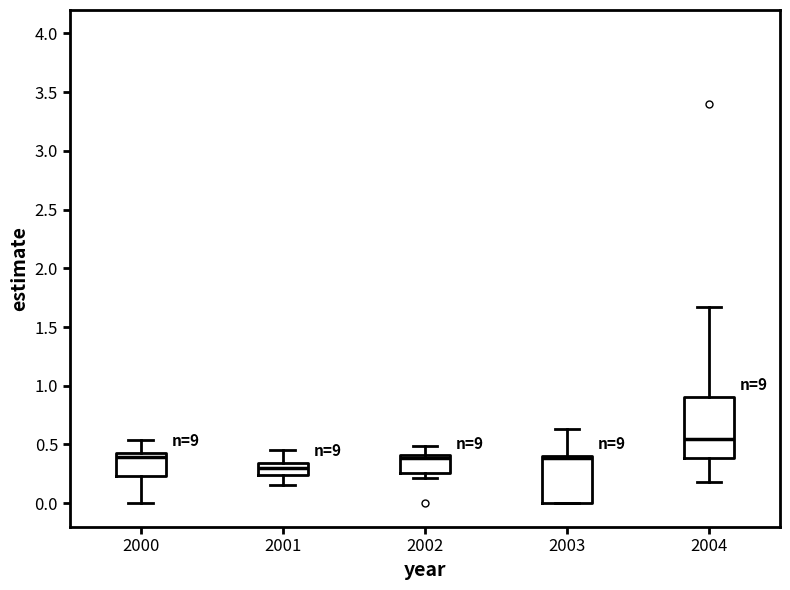

Which box is the tallest, from its lower edge to its upper edge?

2004